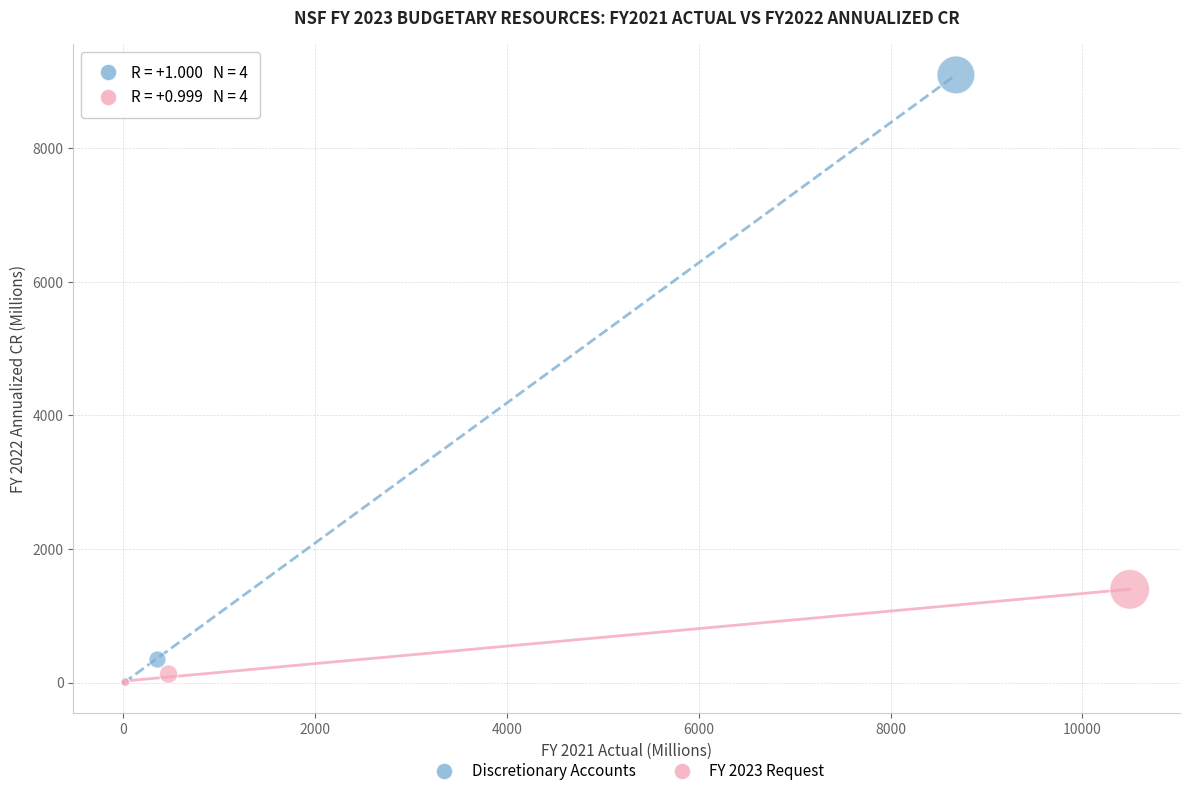

Which series has the largest Y range (max minus min)?

Discretionary Accounts